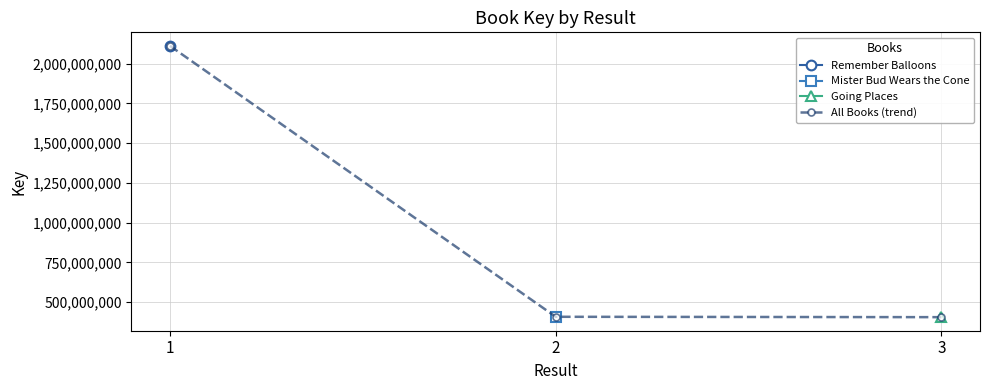

What is the lowest value of the All Books (trend) series?

404999352